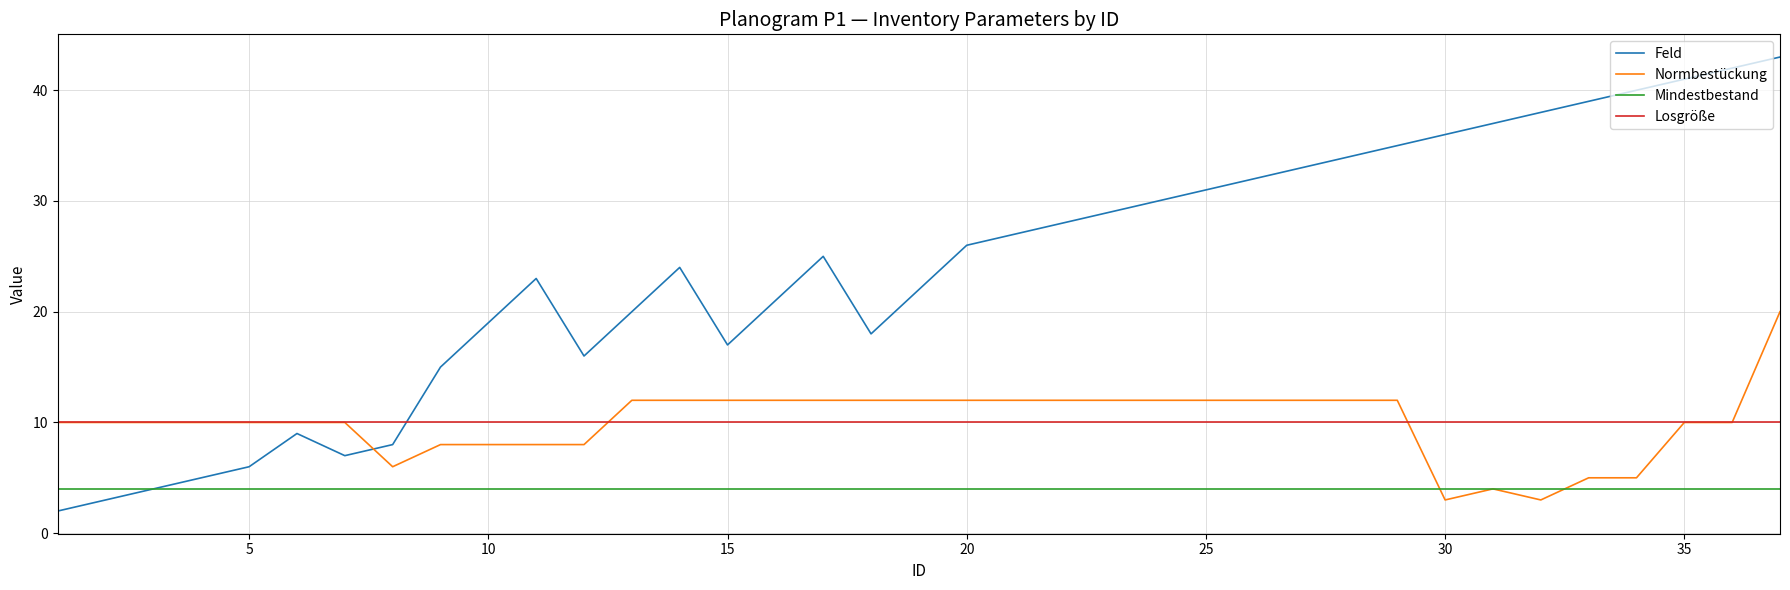

Which series has the largest total across all categories?

Feld